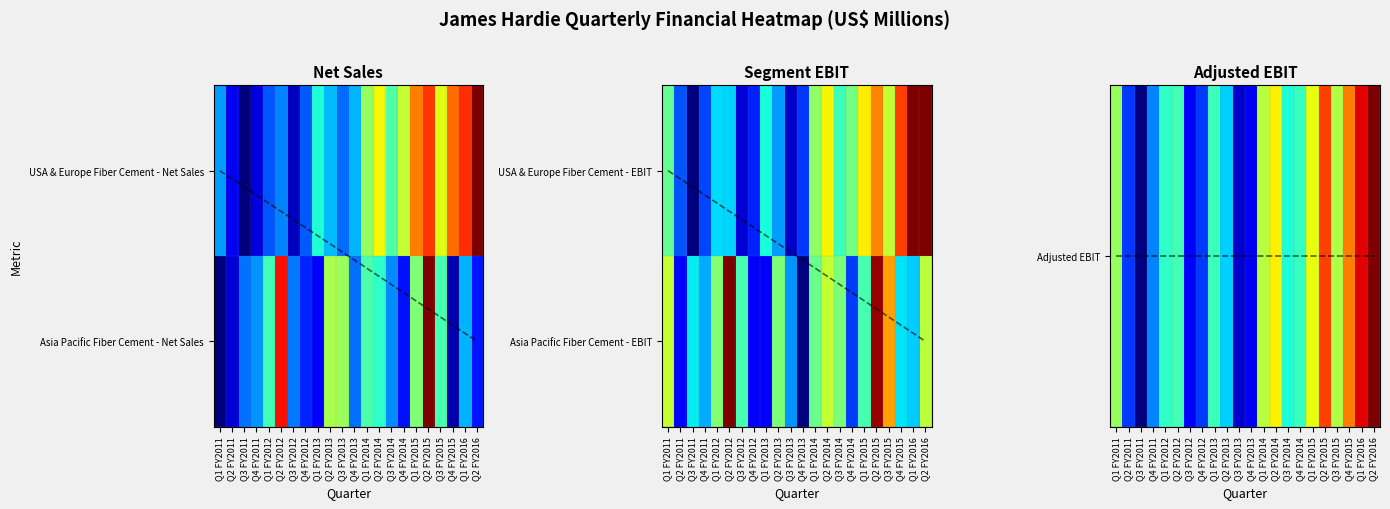

At which category does the chart reach its minimum across all series?

Q3 FY2011